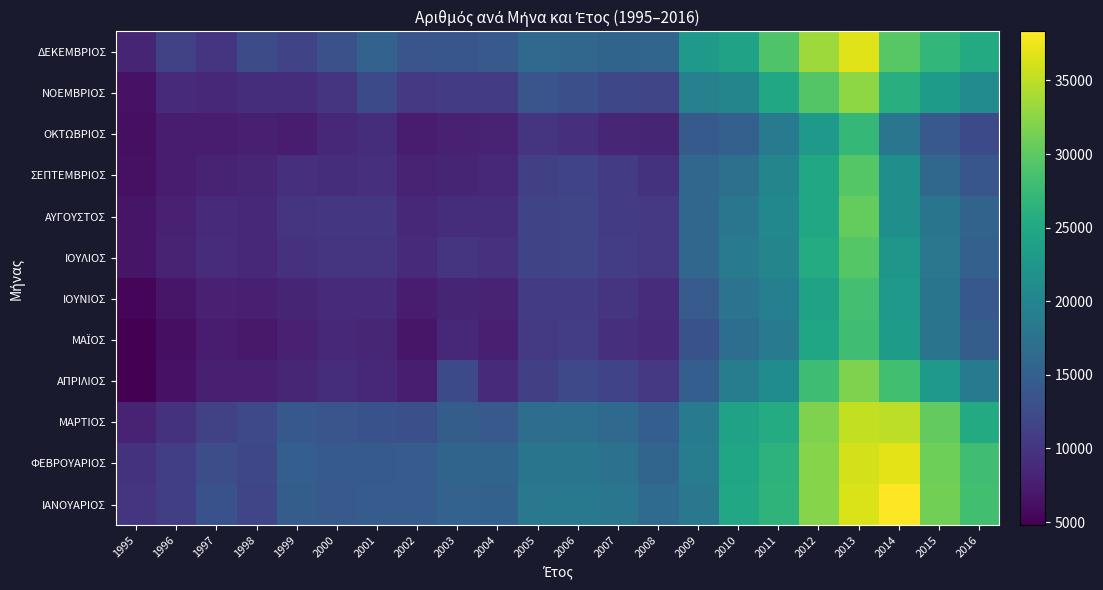

At which category is the sum across all series the highest?

2013